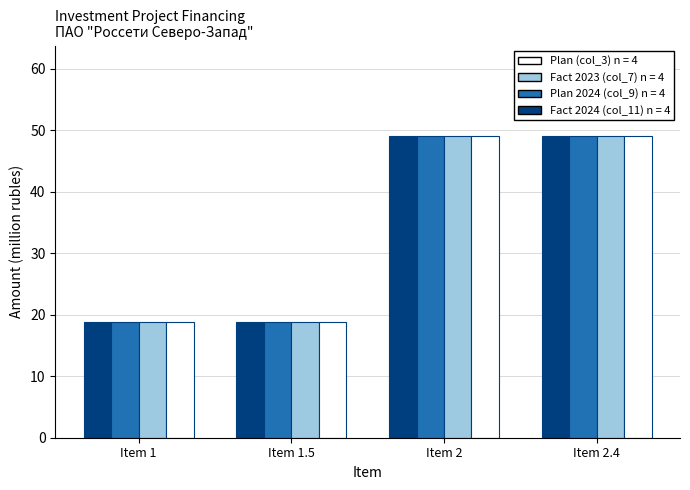

What is the greatest value displayed?

49.1